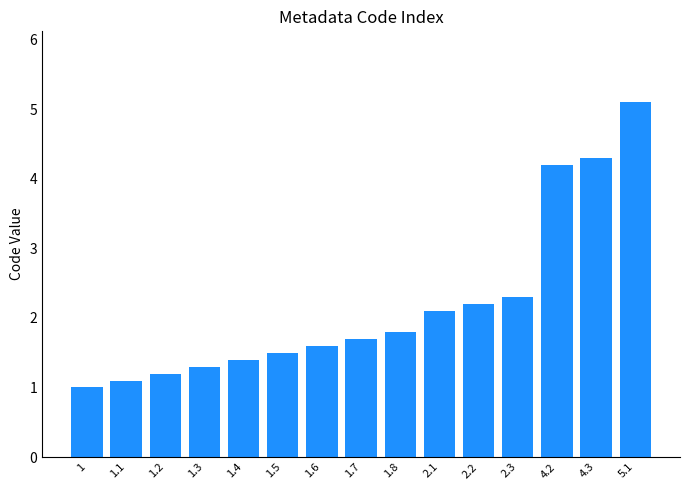

How many values exceed 1?

14